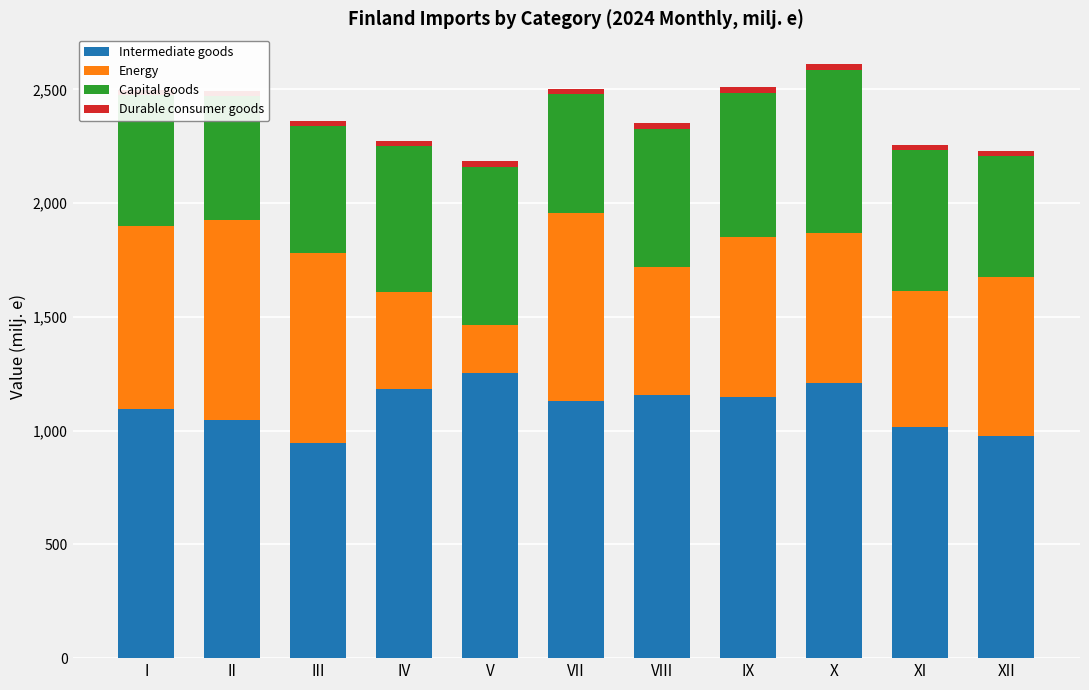

The value of Intermediate goods at II is 623.4. True or false?

False